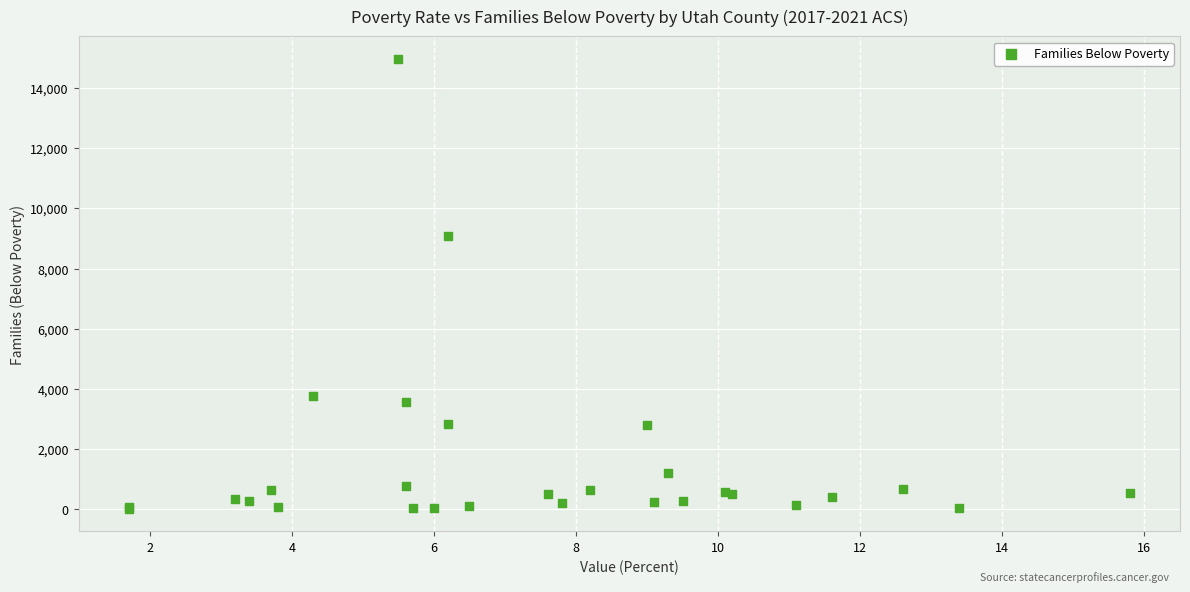

What Y value in the scatter plot is closest to 7487?

9067